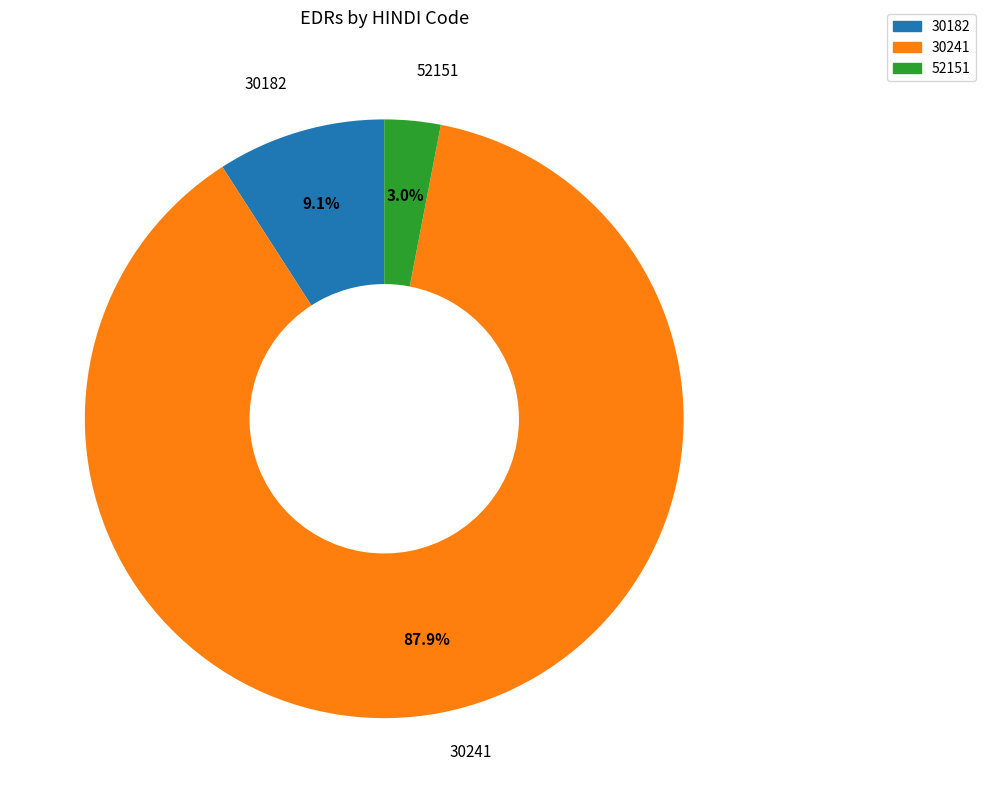

Which has a higher value, 52151 or 30182?

30182